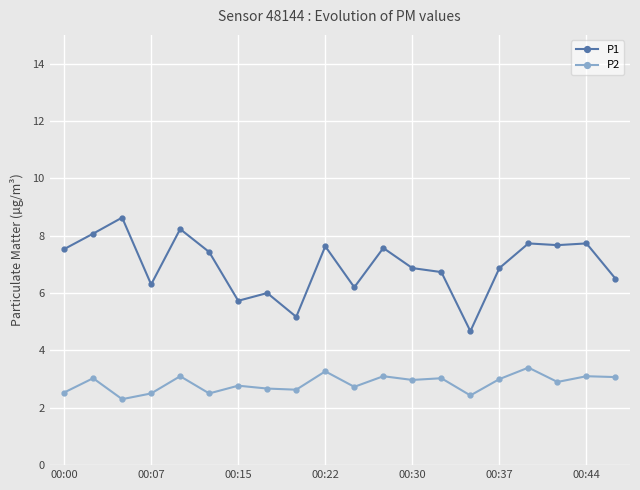

What is the value of the P1 point at the 4th from the left?

6.3